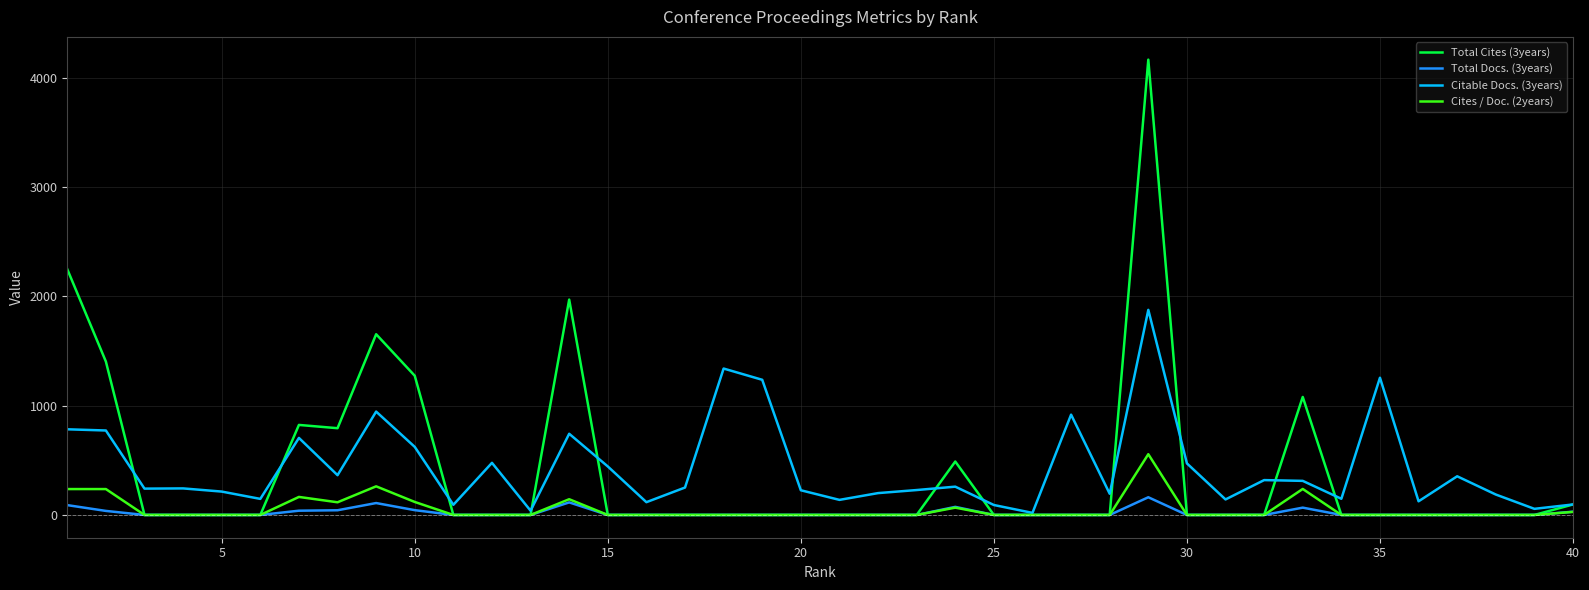

What is the sum of all Citable Docs. (3years) values?

17398